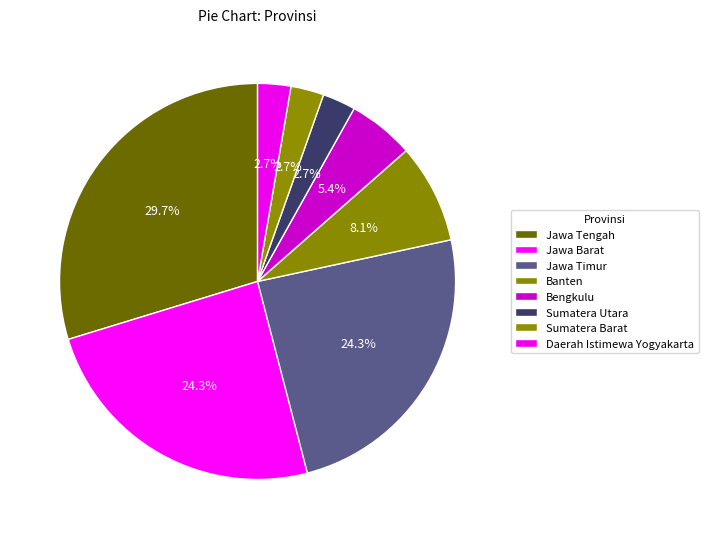

To the nearest percent, what portion does Jawa Barat represent?

24%